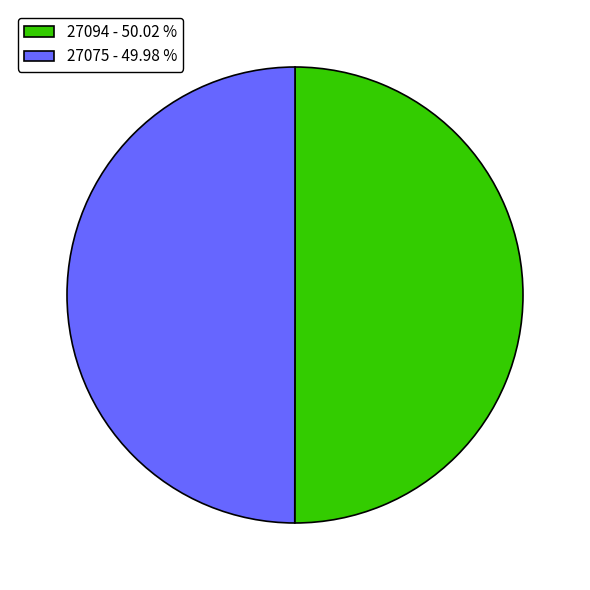

Combined, do 27094 - 50.02 % and 27075 - 49.98 % account for over 50%?

Yes